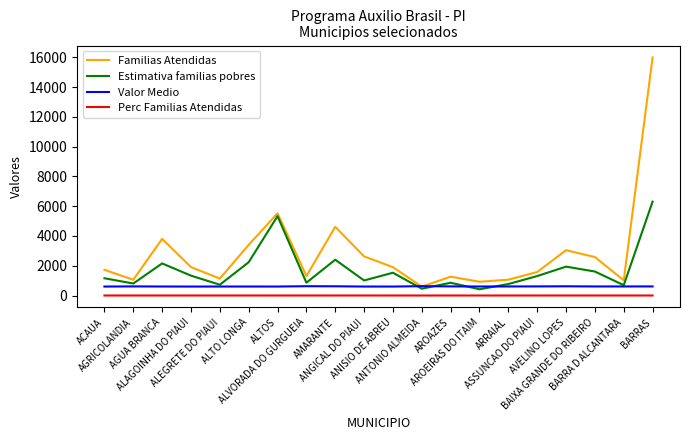

True or false: Familias Atendidas has a value of 1057.0 at AGRICOLANDIA.

True